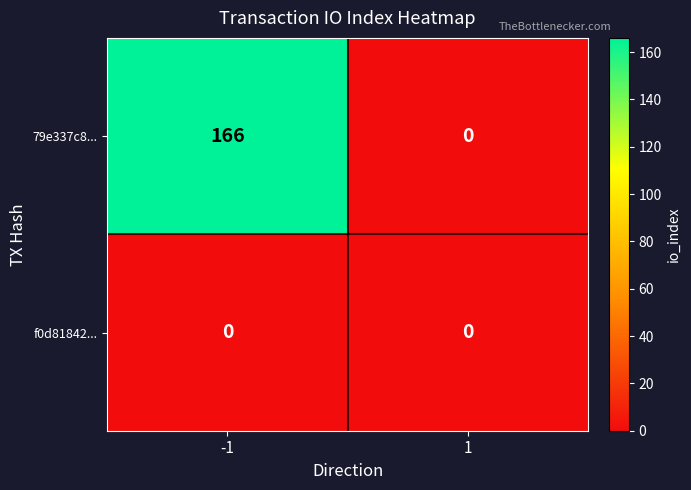

Rank the series by their average value, from highest to lowest.

79e337c8..., f0d81842...